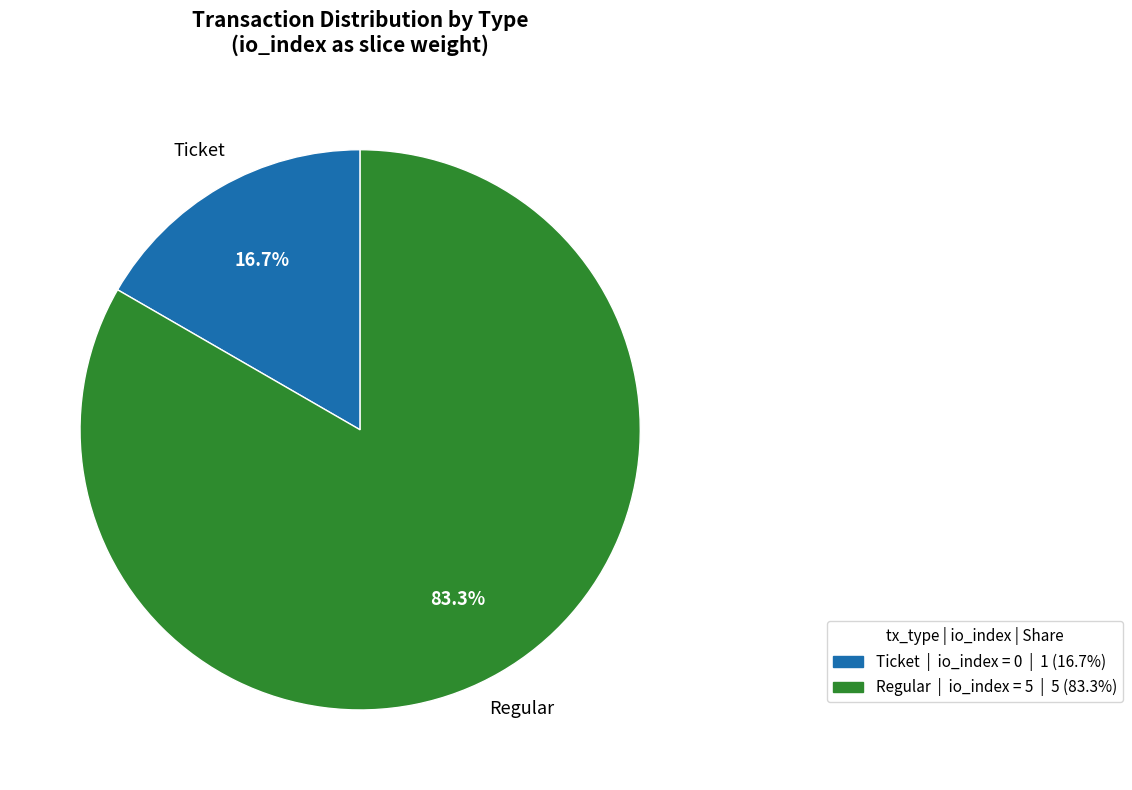

Is there a majority slice in this chart?

Yes